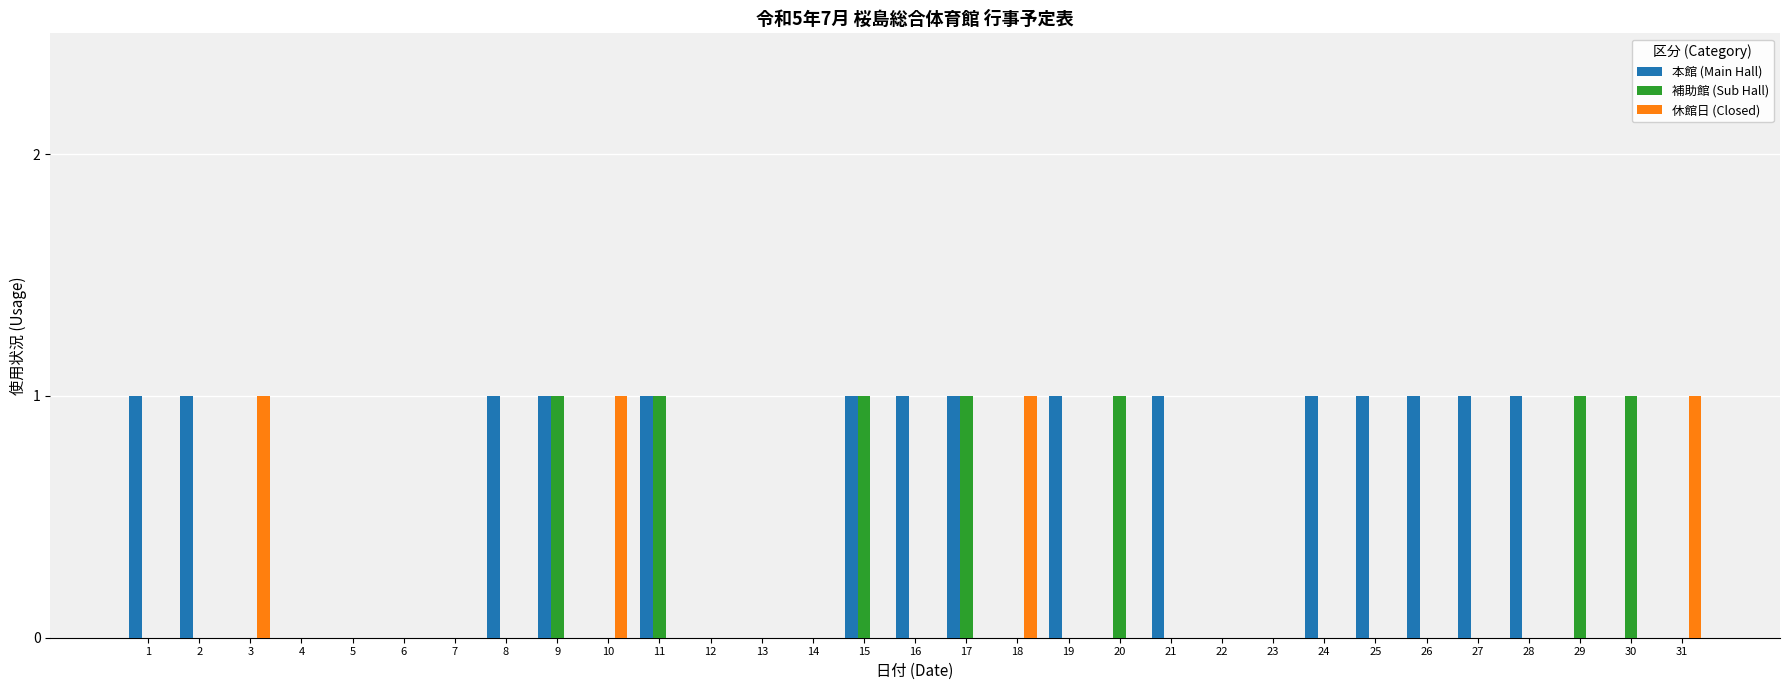

Does the chart contain stacked bars?

No